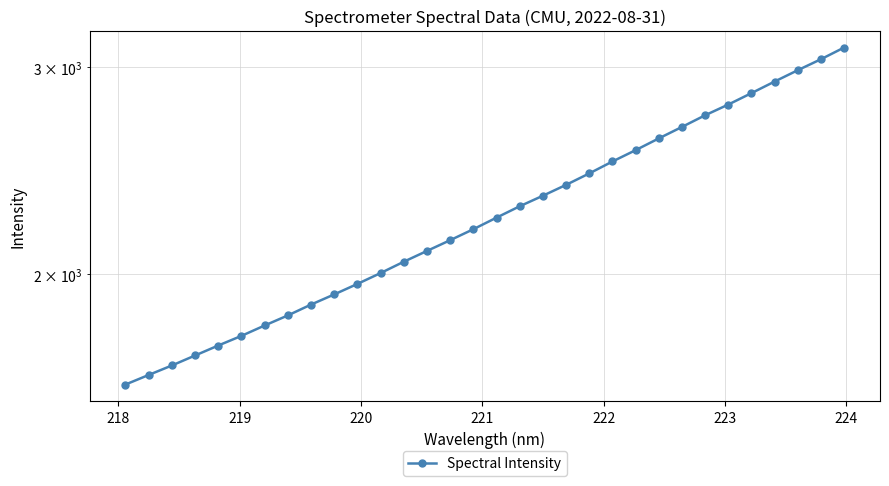

Reading right to left, extract all data points from this chart.

3119.5	3048.7	2983.6	2918.0	2852.4	2789.1	2731.1	2669.2	2609.7	2550.3	2494.1	2436.4	2382.3	2332.0	2284.3	2233.9	2183.6	2137.1	2092.5	2048.6	2003.5	1961.2	1921.2	1883.3	1843.6	1807.5	1771.0	1737.7	1704.0	1670.9	1640.1	1609.5